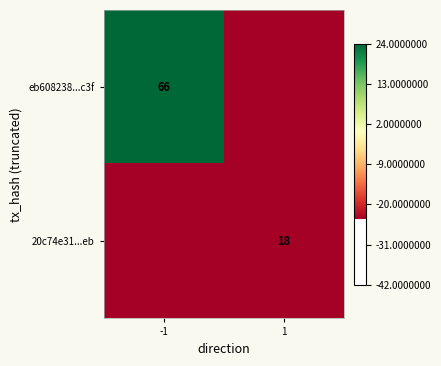

What is the total value across all series at 1?

-66